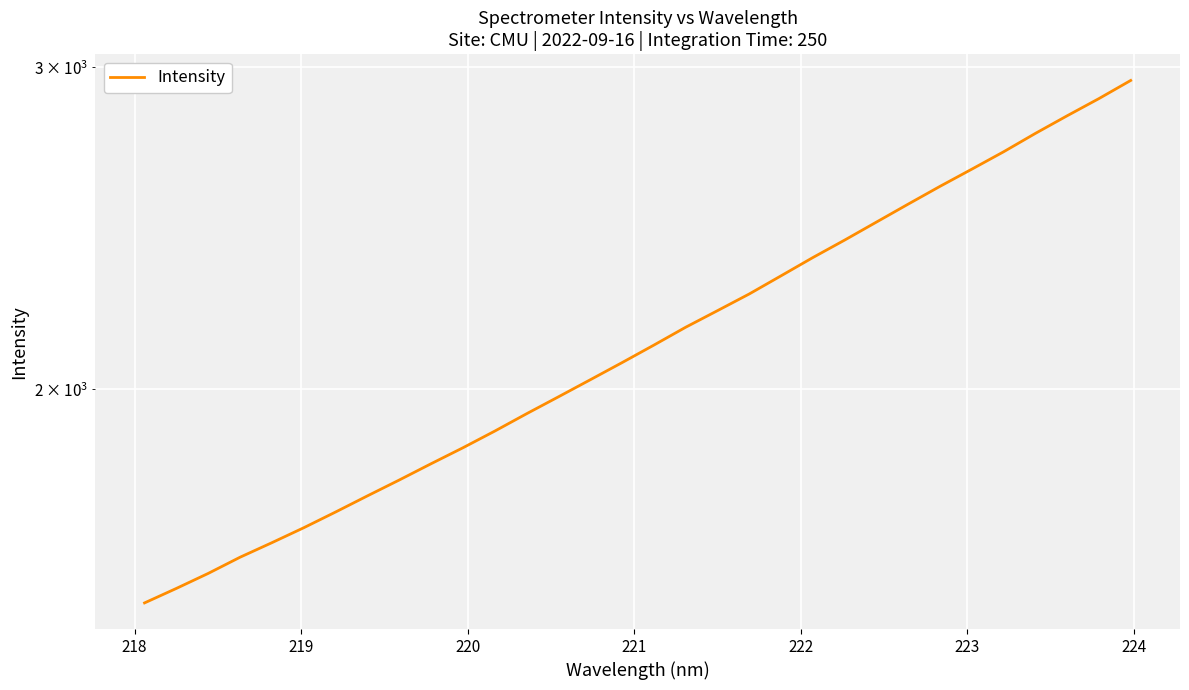

Reading right to left, extract all data points from this chart.

2950.6	2883.9	2822.1	2760.2	2697.0	2638.6	2582.2	2525.1	2468.5	2413.2	2360.6	2307.0	2254.8	2207.8	2162.2	2114.1	2068.0	2023.8	1980.8	1939.0	1897.1	1857.7	1820.7	1783.8	1748.5	1713.3	1679.7	1648.4	1618.5	1585.8	1556.1	1527.9